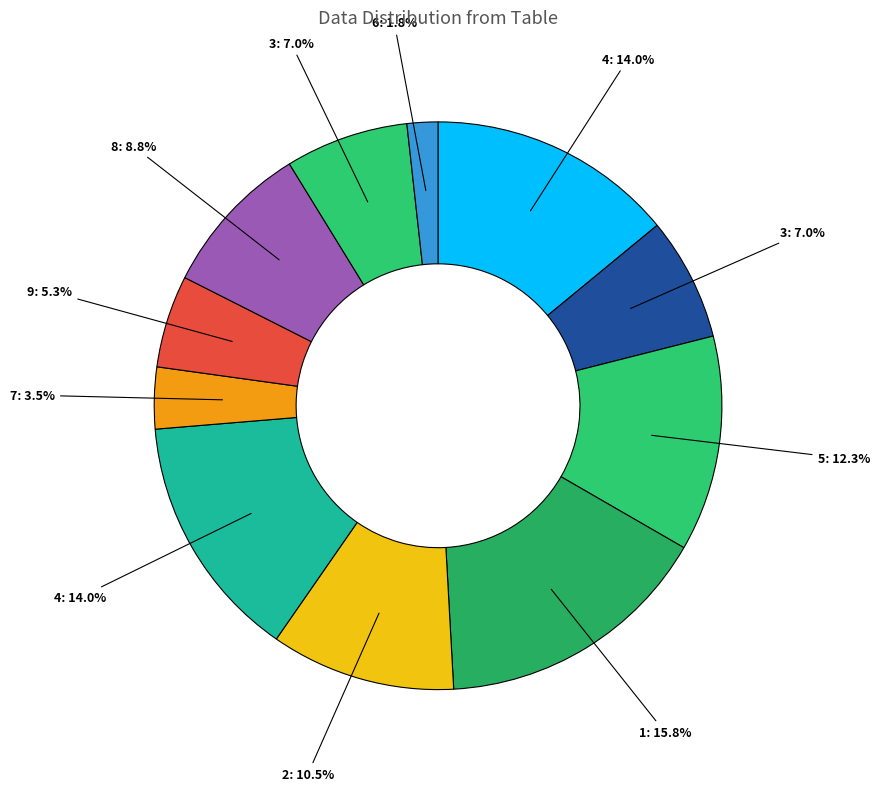

How many segments does this pie chart have?

11